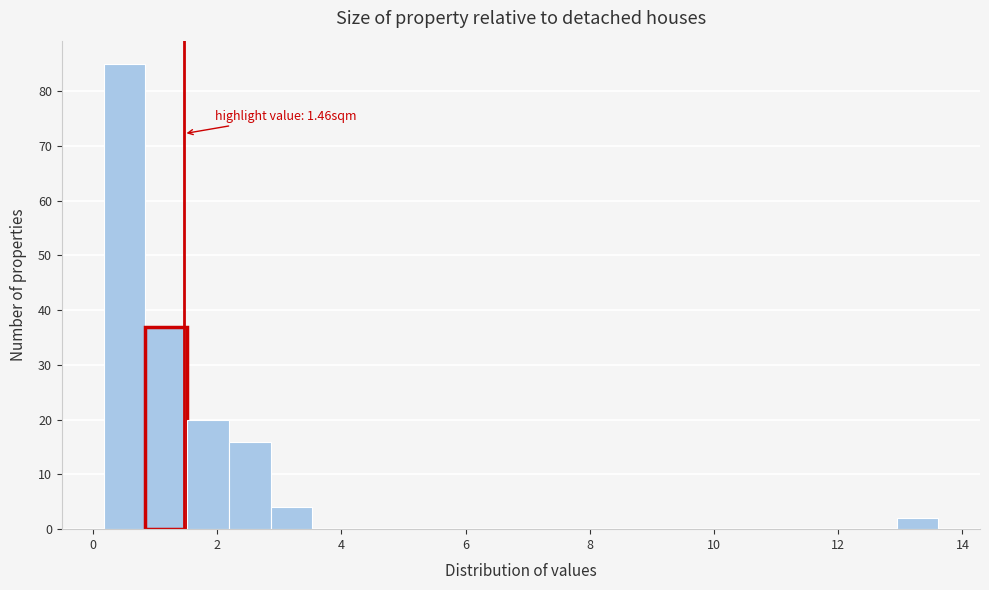

Around what value on the x-axis is the tallest bar? Give the approximate position of its centre, as read against the axis.

0.6